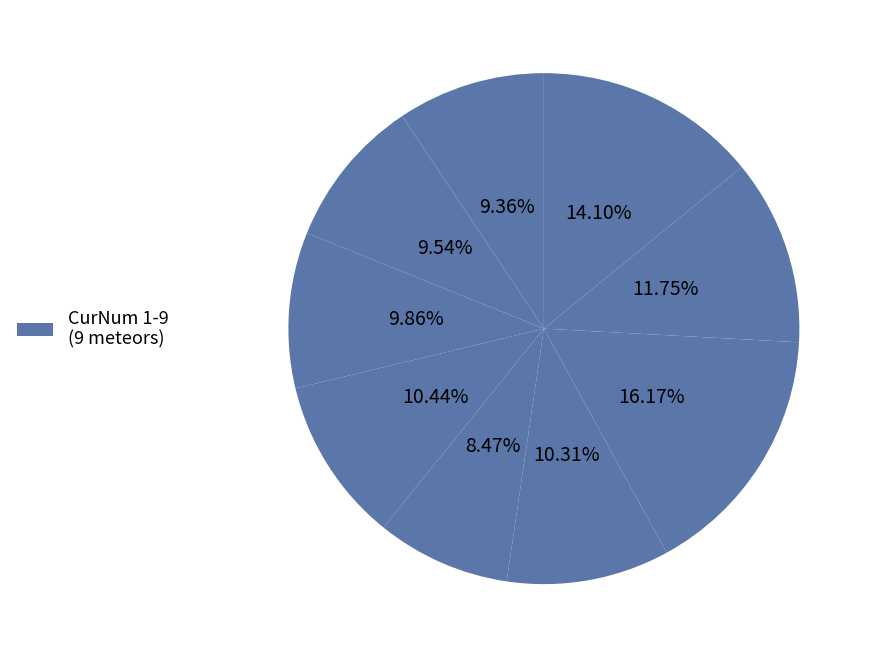

What is the smallest slice in the pie chart?

5